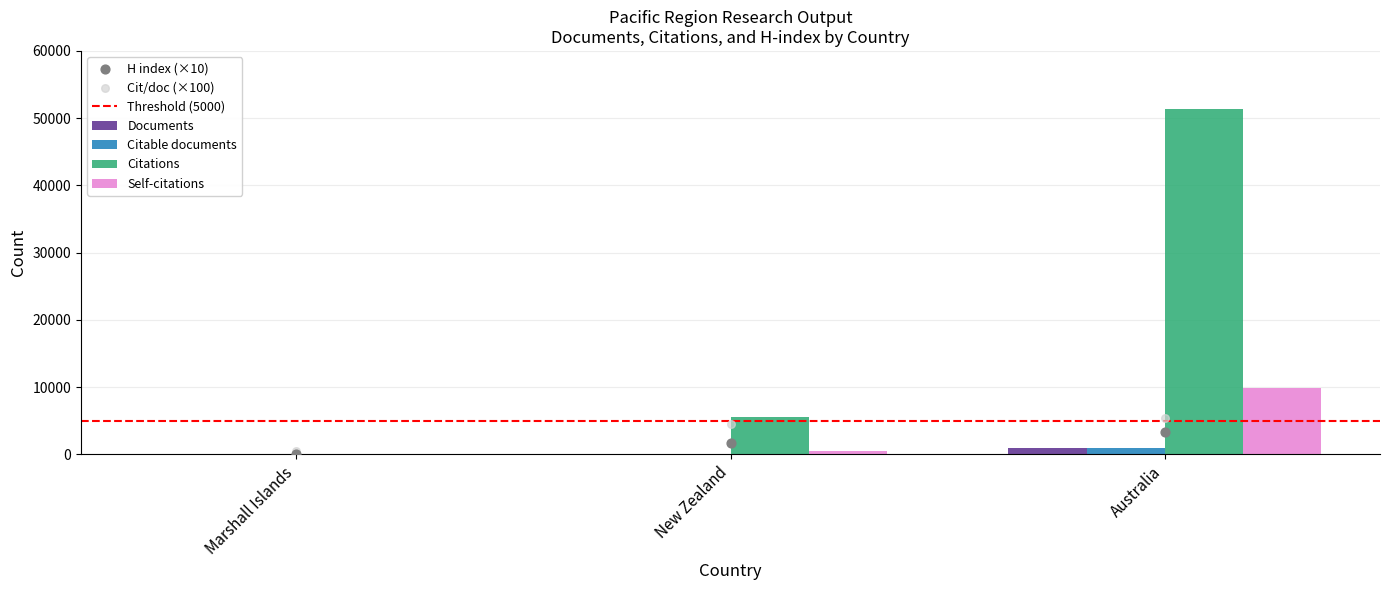

What is the total value across all series at New Zealand?

12575